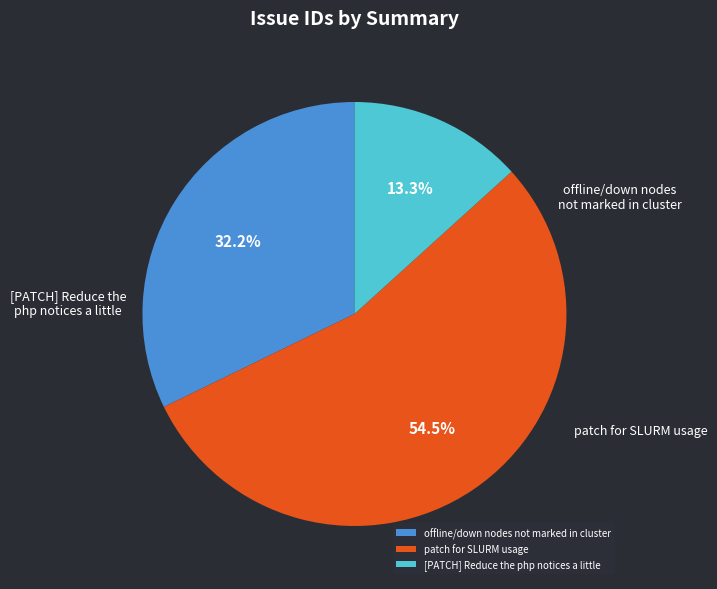

True or false: offline/down nodes not marked in cluster accounts for 40% of the total.

False